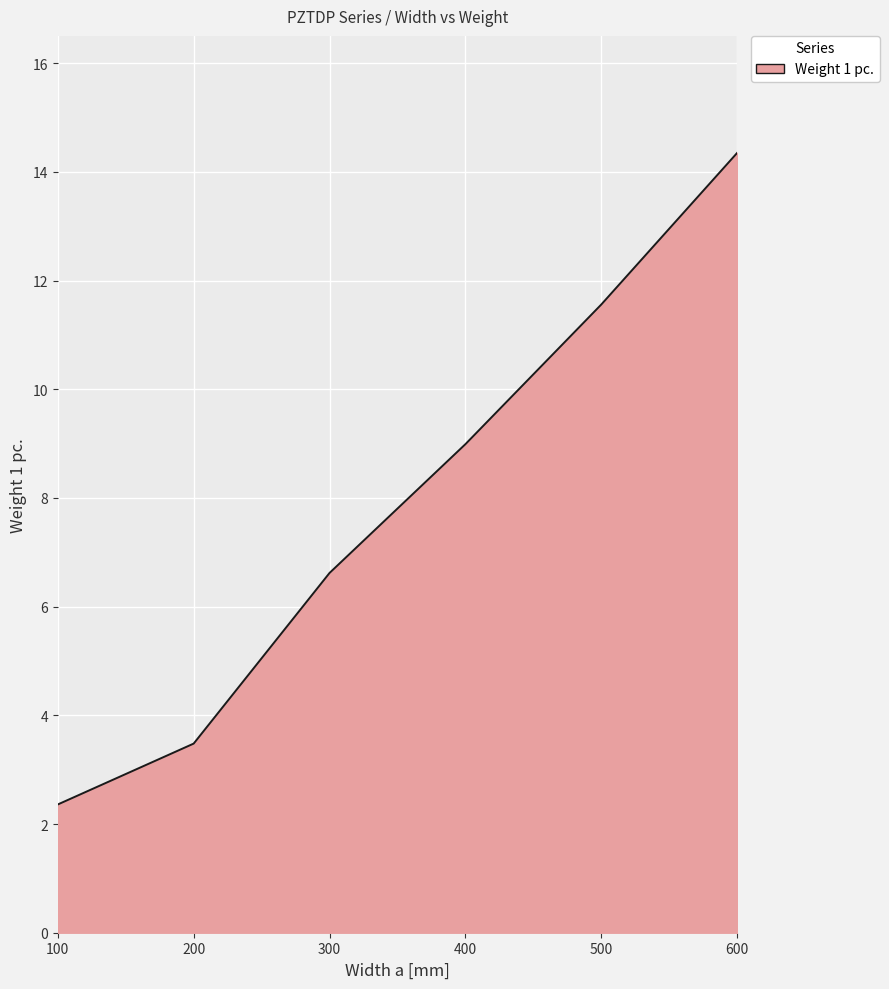

What is the minimum value shown in the chart?

2.4